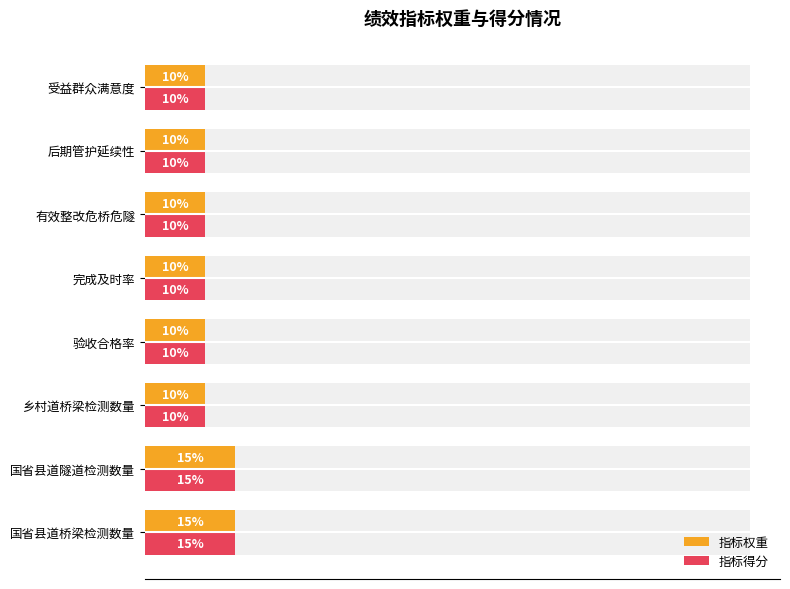

Which series has the largest range (max minus min)?

指标权重